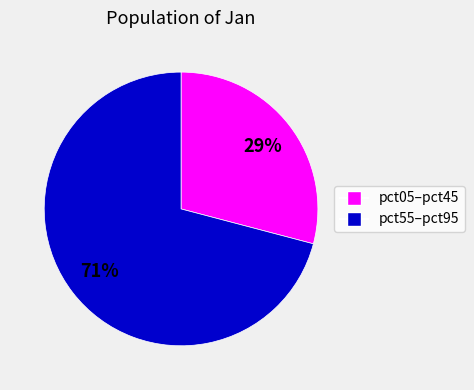

To the nearest percent, what is the average slice percentage?

50%